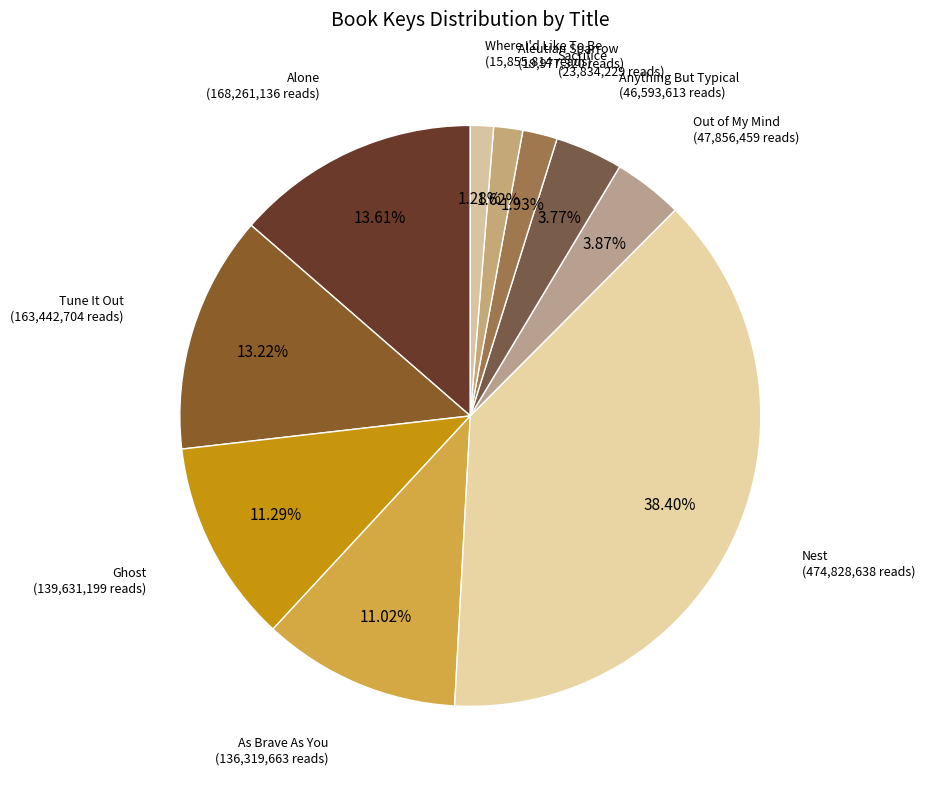

Which category has the biggest portion of the pie?

Nest